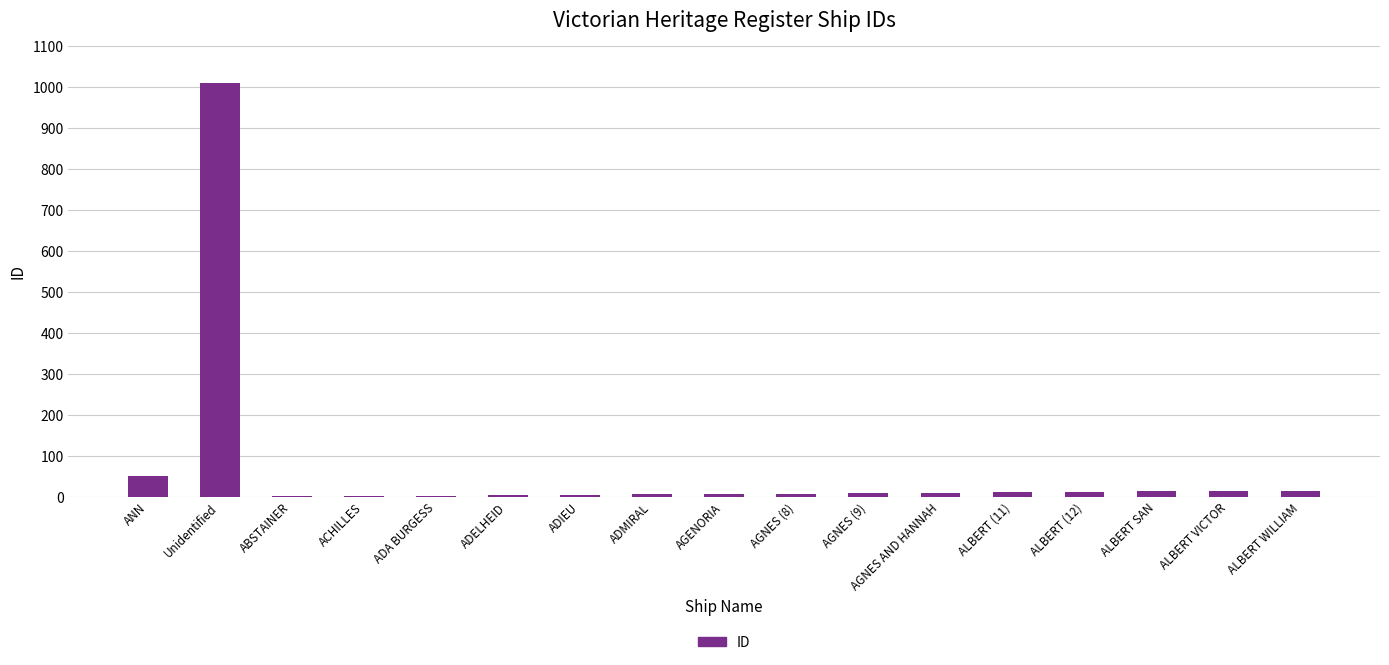

What is the greatest value displayed?

1009